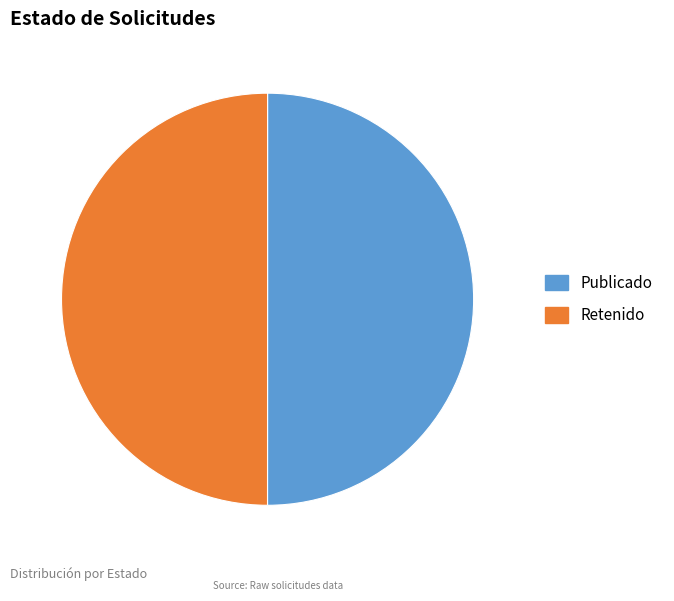

What is the ratio of the value at Publicado to the value at Retenido?

1.0